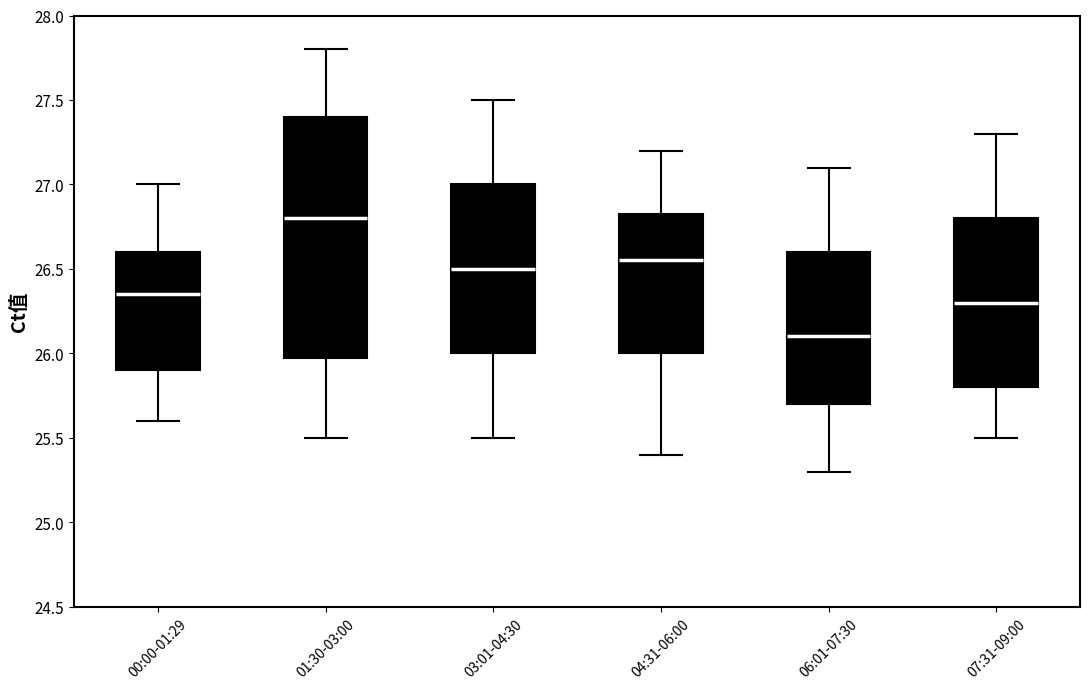

Where does the lower whisker of the box for 01:30-03:00 end on the y-axis? The values are not printed on the chart, so give them approximately, as read against the axis.

25.50